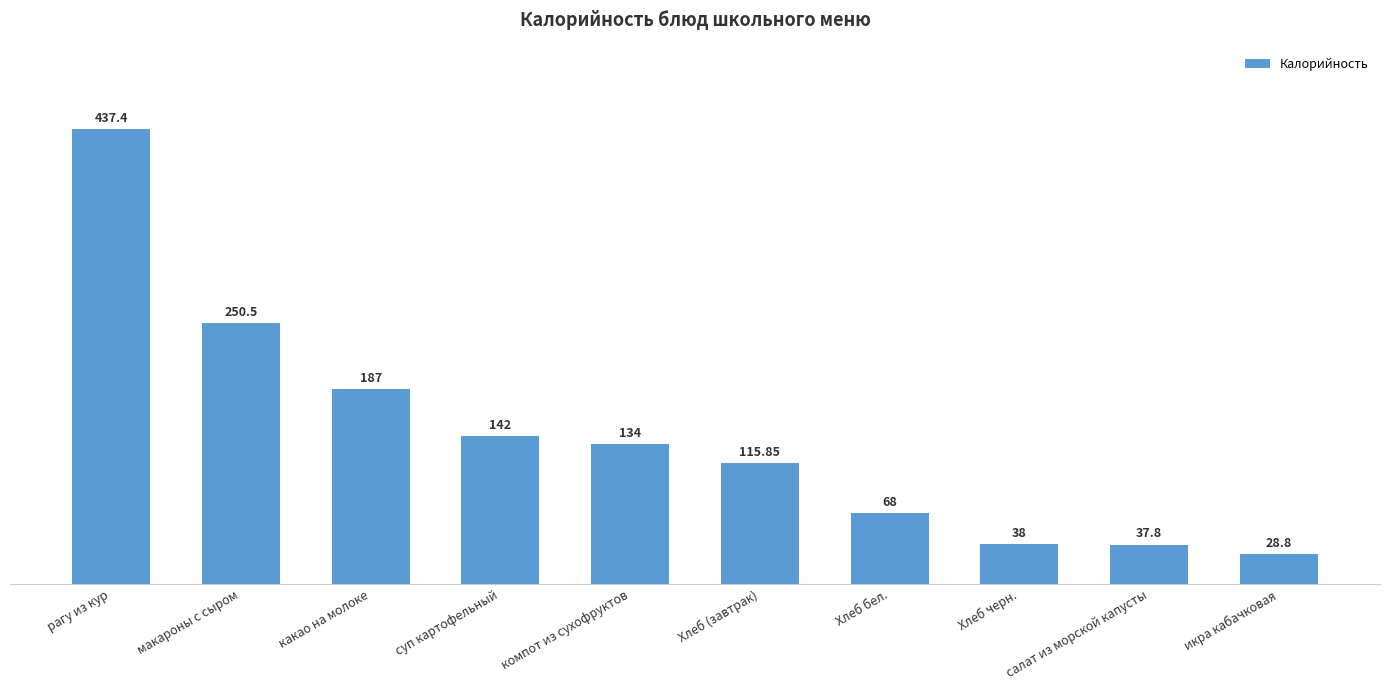

Approximately how many times larger is the value at суп картофельный compared to Хлеб (завтрак)?

1.2